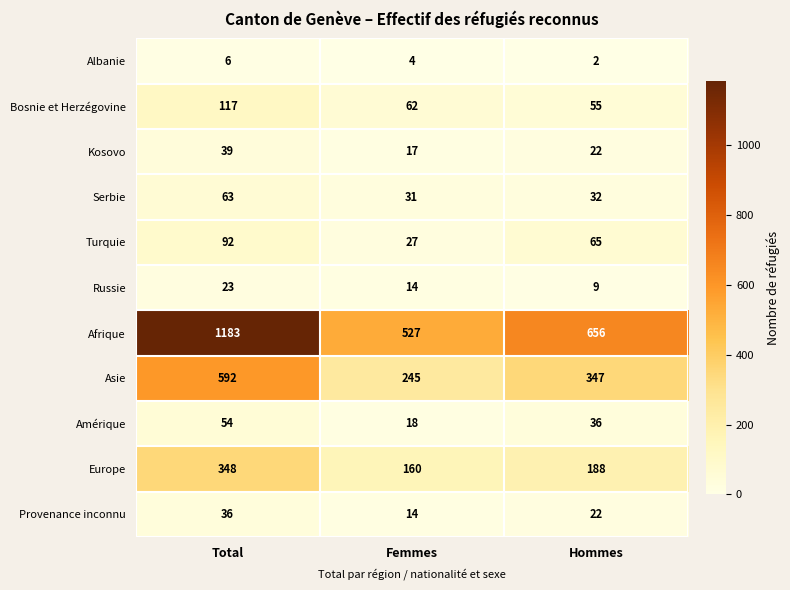

How many categories are shown in the chart?

3